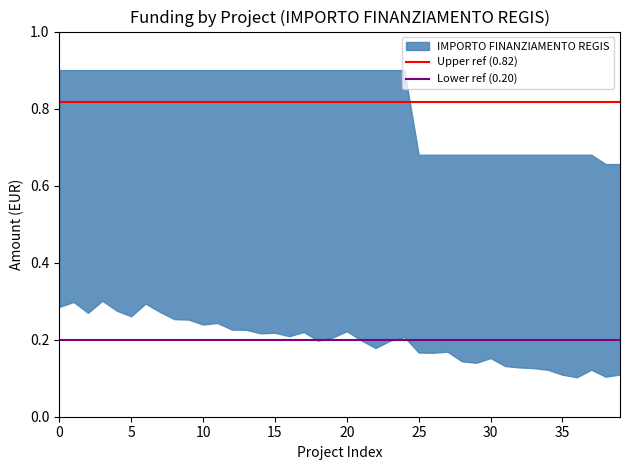

What is the approximate value of Lower ref (0.20) at 0?

0.2